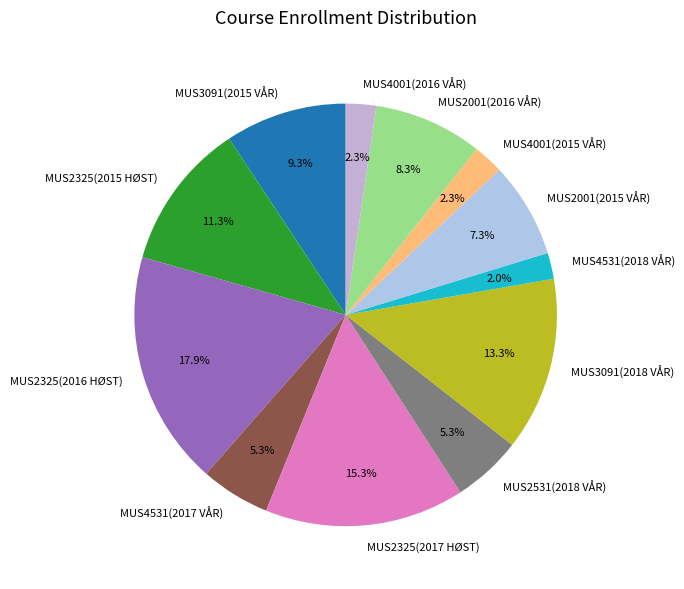

Is there any slice that represents more than half of the pie?

No